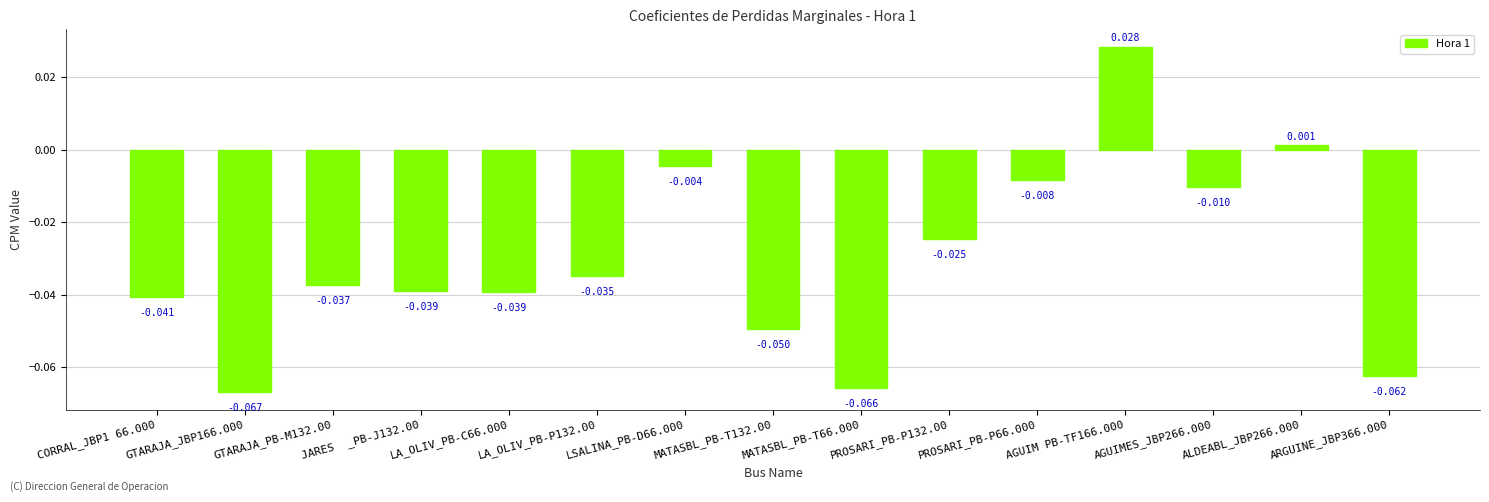

Reading left to right, what are all the values shown in this chart?

-0.0	-0.1	-0.0	-0.0	-0.0	-0.0	-0.0	-0.0	-0.1	-0.0	-0.0	0.0	-0.0	0.0	-0.1